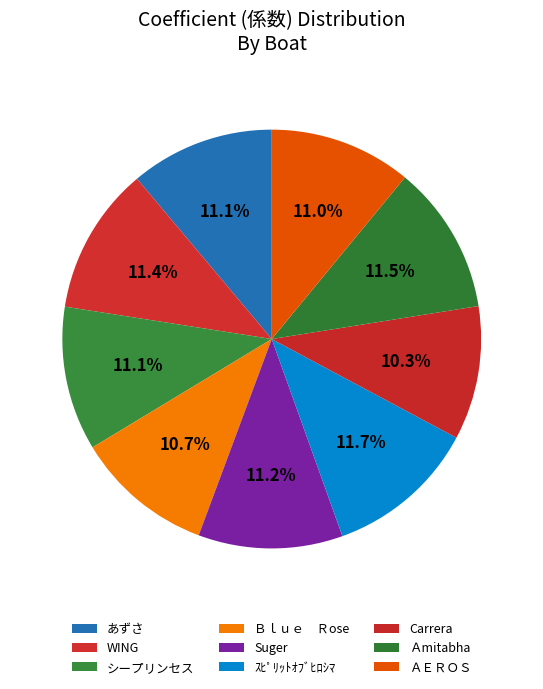

How many segments does this pie chart have?

9